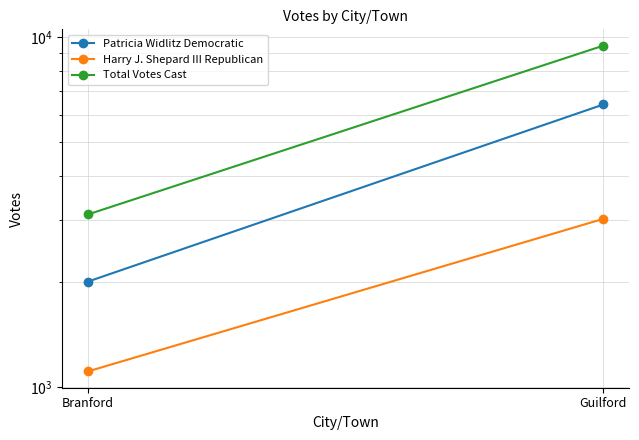

Which series has the largest total across all categories?

Total Votes Cast